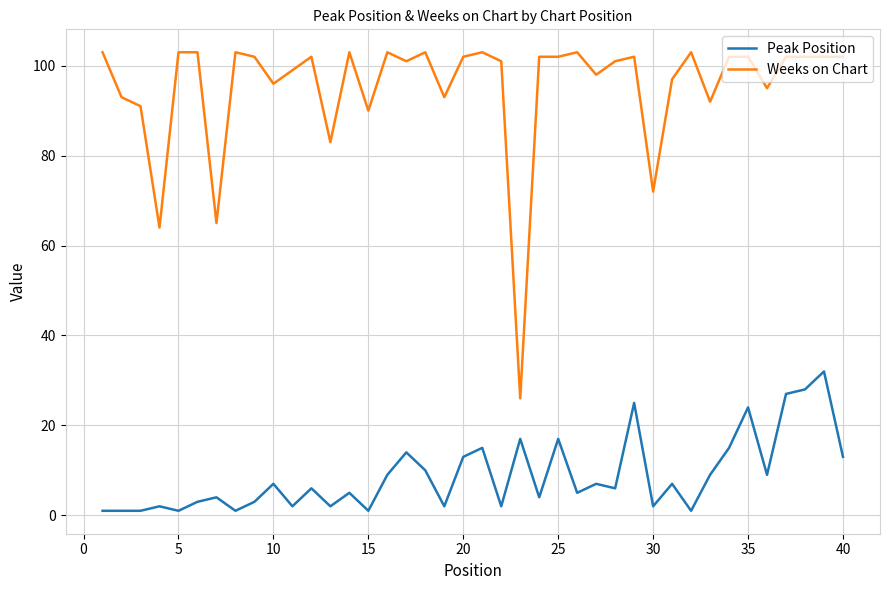

Which series has the largest total across all categories?

Weeks on Chart